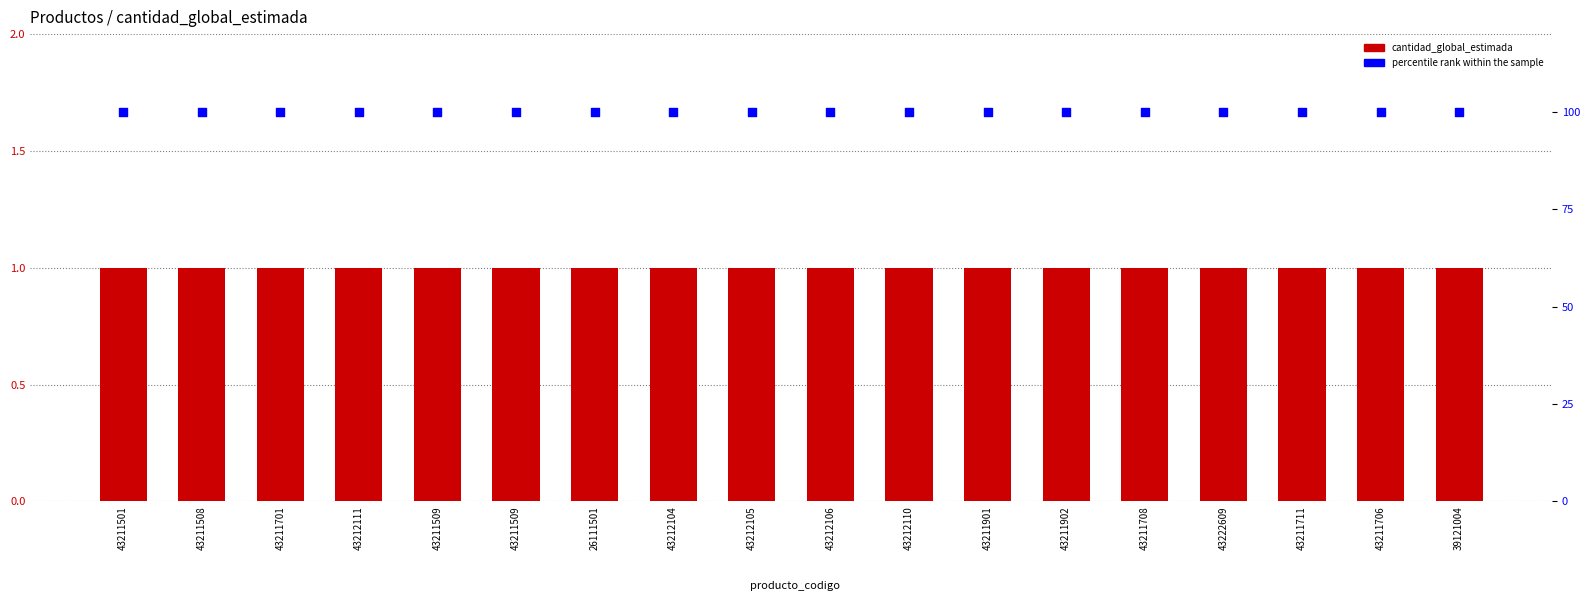

Which series has the widest spread of Y values?

cantidad_global_estimada